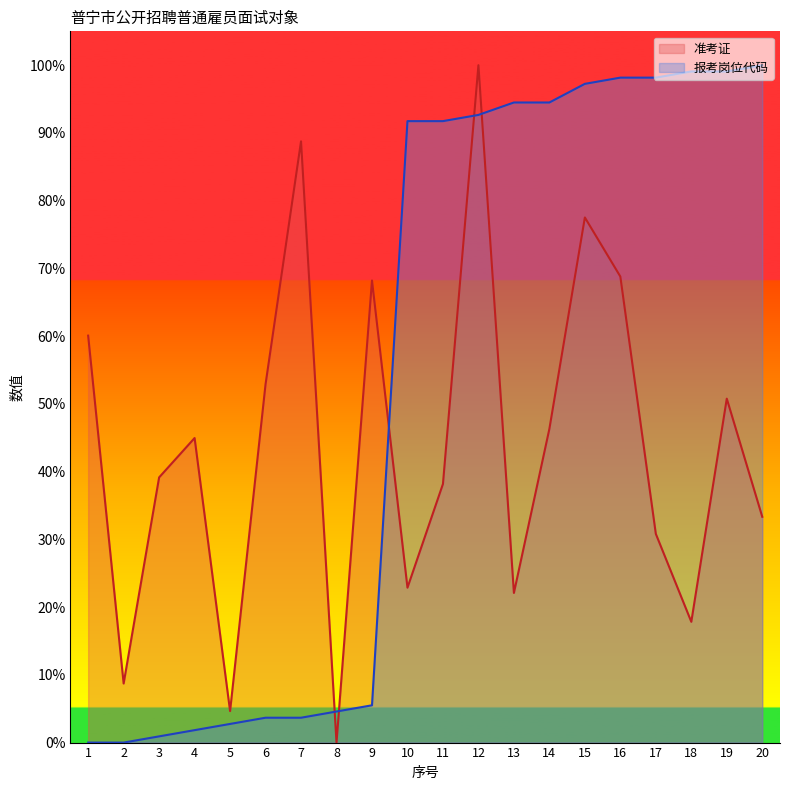

In 准考证, how many points are higher than both neighbors (excluding endpoints)?

6